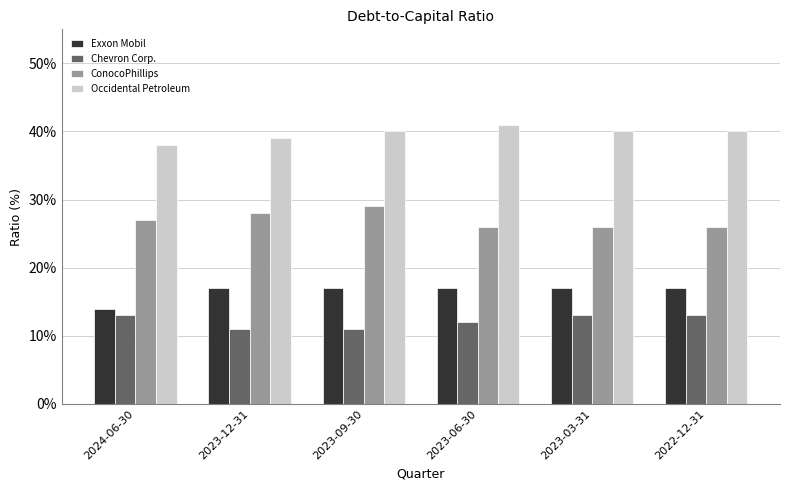

Is the value of Exxon Mobil at 2022-12-31 greater than the value of ConocoPhillips at 2023-03-31?

No